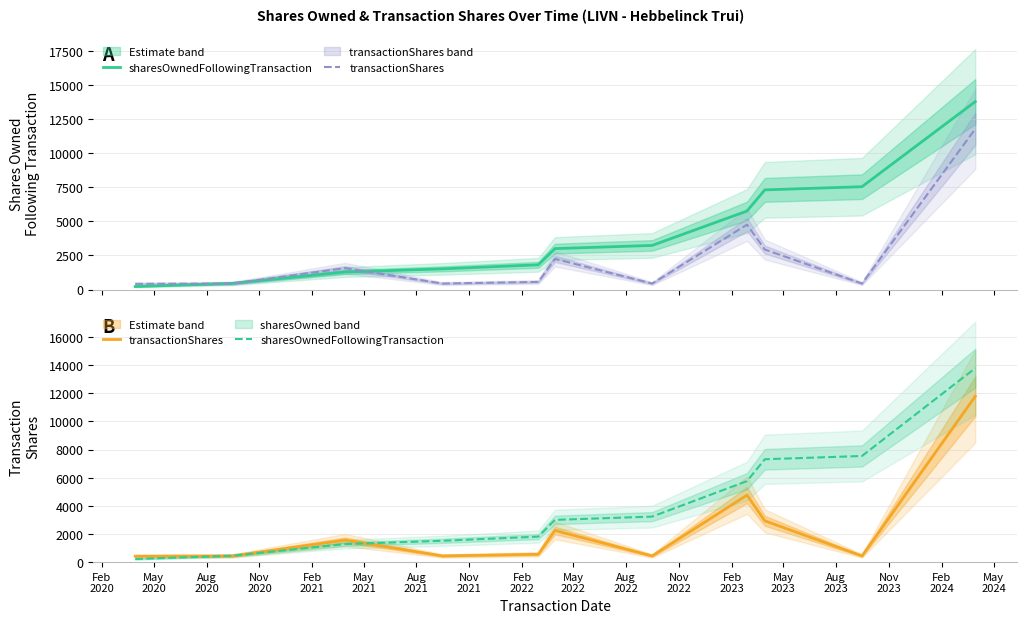

True or false: sharesOwnedFollowingTransaction and transactionShares cross at least once.

True